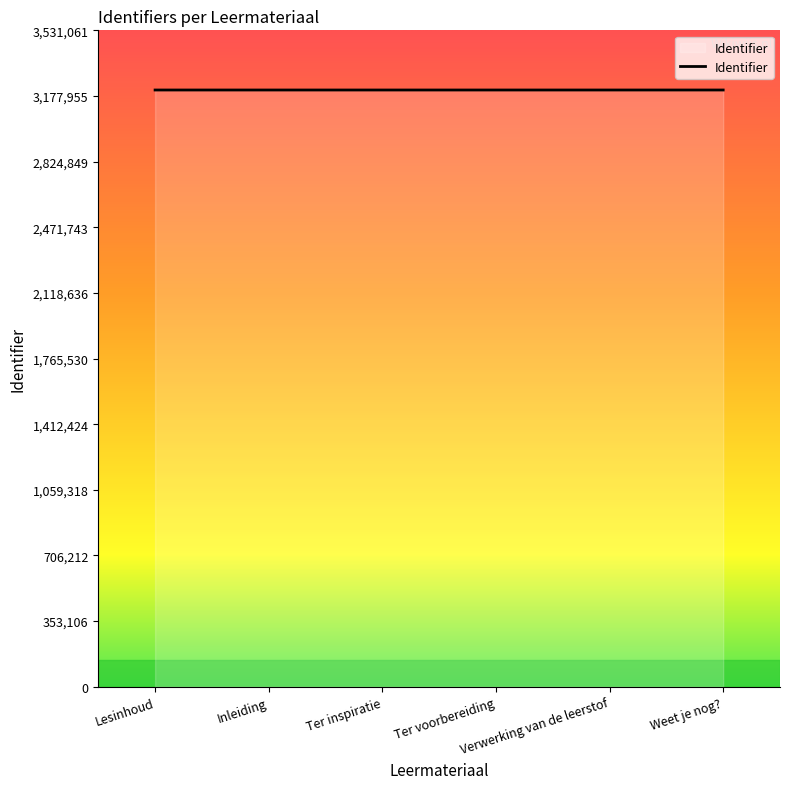

Approximately how many times larger is the value at Lesinhoud compared to Inleiding?

1.0